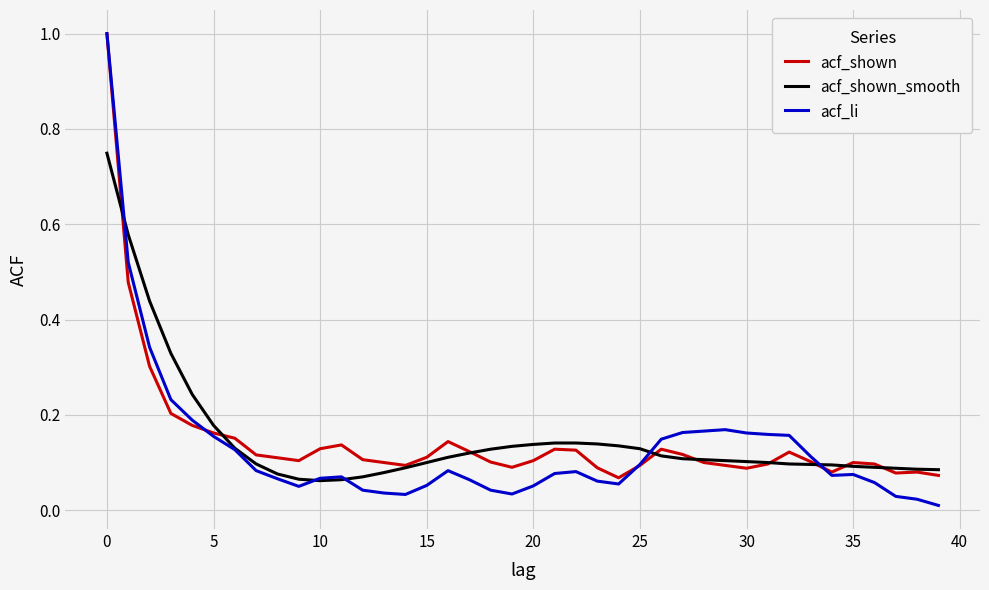

Which series has the largest range (max minus min)?

acf_li